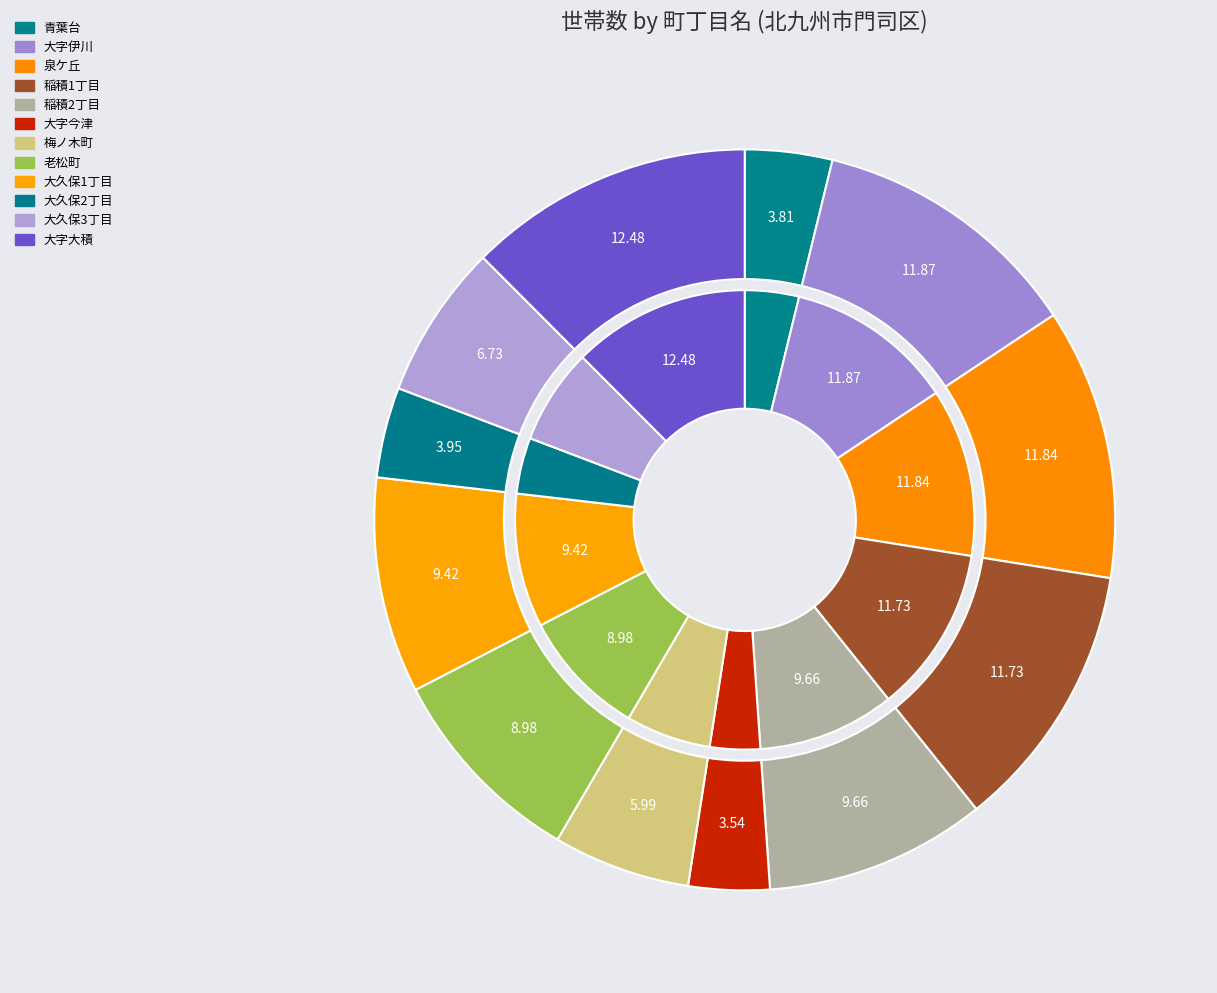

Combined, what portion of the pie is 大字伊川 and 泉ケ丘?

23.7%